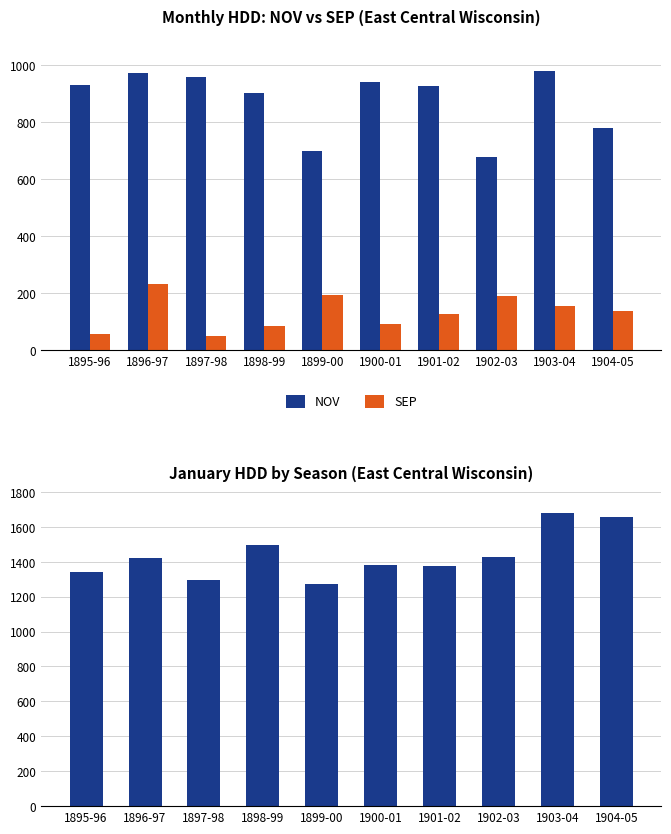

List the series in order of their overall mean, lowest first.

SEP, NOV, JAN